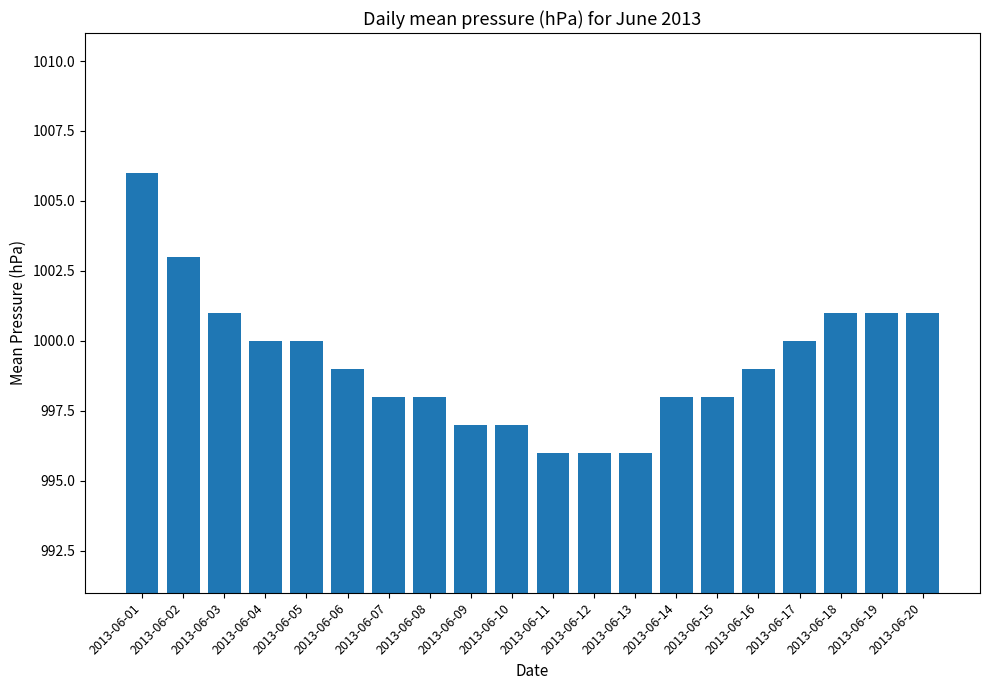

What is the difference between the maximum and minimum values?

10